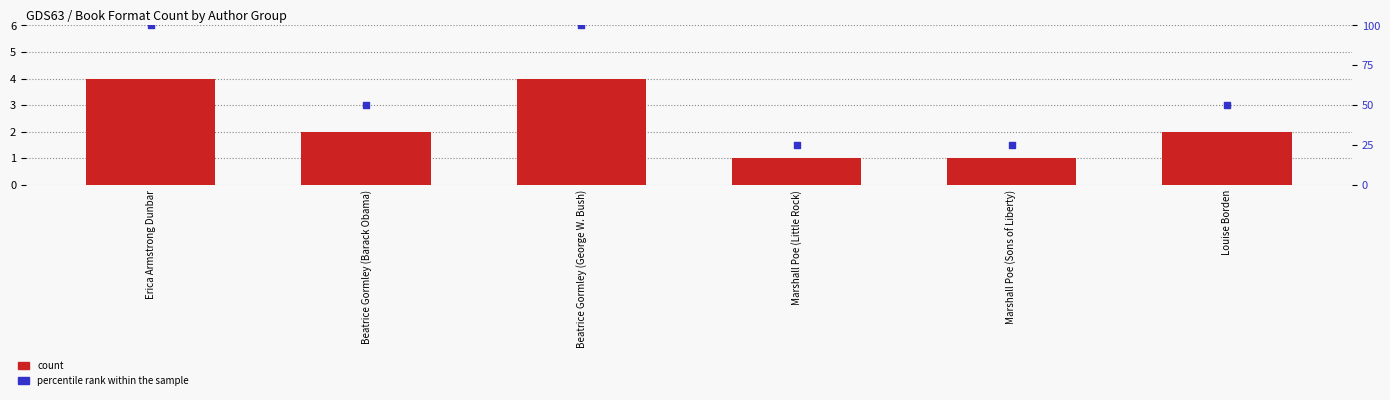

At how many categories does at least one series exceed 47?

4